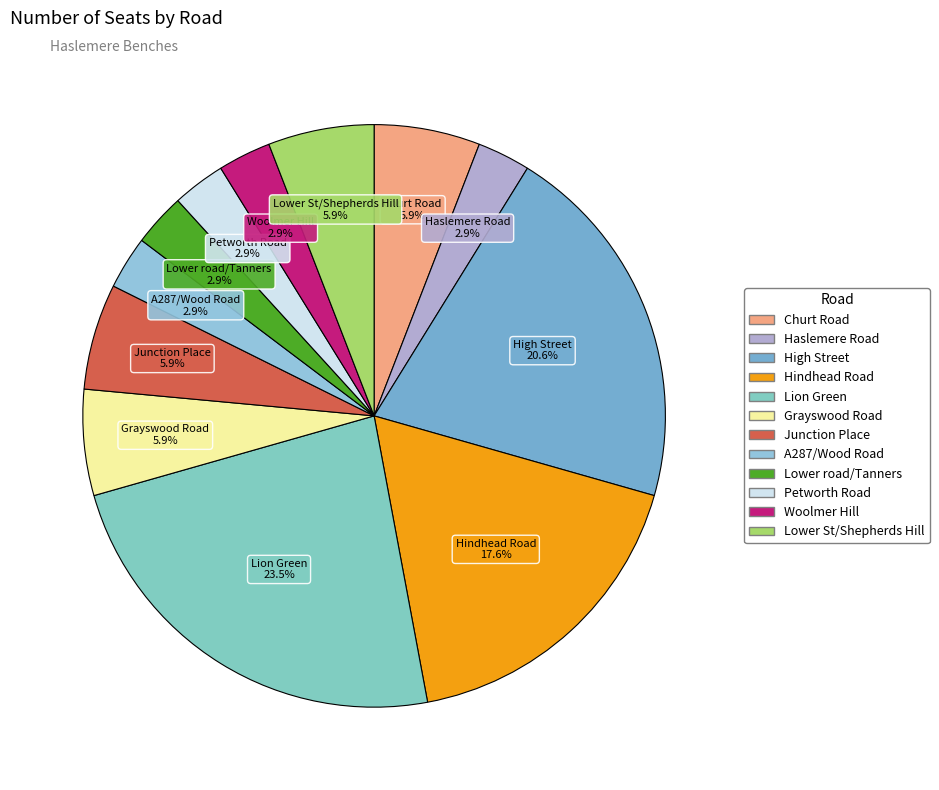

How much of the chart is everything except Haslemere Road?

97.1%